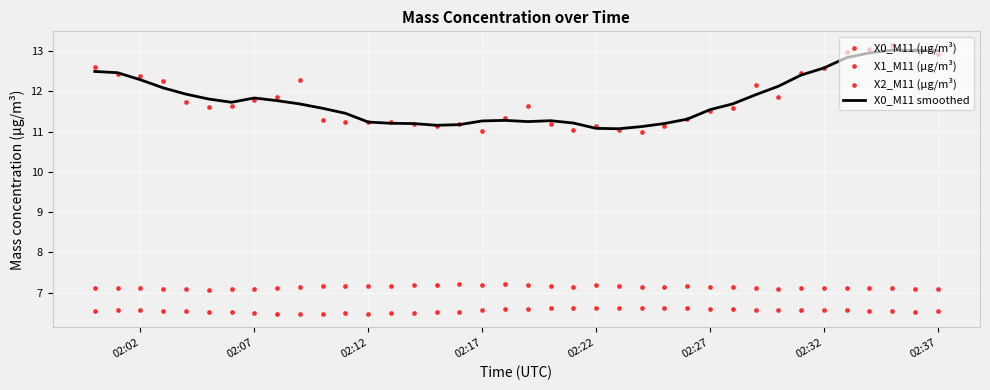

Which series has the widest spread of Y values?

X0_M11 (μg/m³)